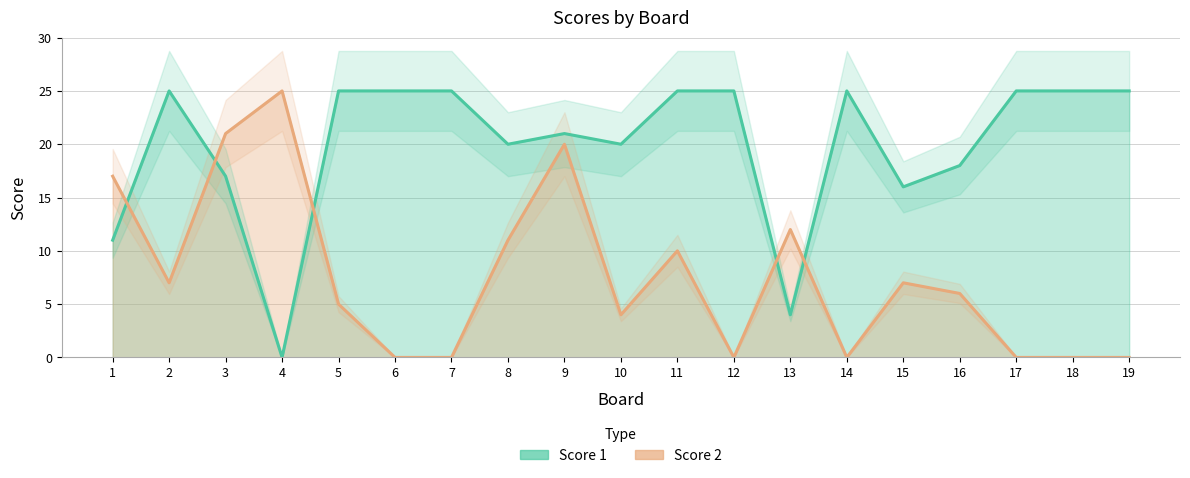

What is the sum of the Score 1 values at 6 and 3?

42